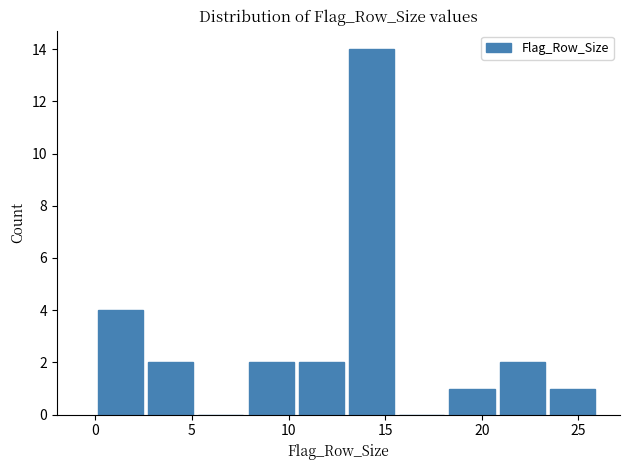

Reading left to right, transcribe this chart: for each bar, give the range it covers on the x-axis and its height. Neither the bar edges nor the heights are printed on the chart, so give them approximately, as read against the axes.

0.0 to 2.6: 4
2.6 to 5.2: 2
5.2 to 7.8: 0
7.8 to 10.4: 2
10.4 to 13.0: 2
13.0 to 15.6: 14
15.6 to 18.2: 0
18.2 to 20.8: 1
20.8 to 23.4: 2
23.4 to 26.0: 1